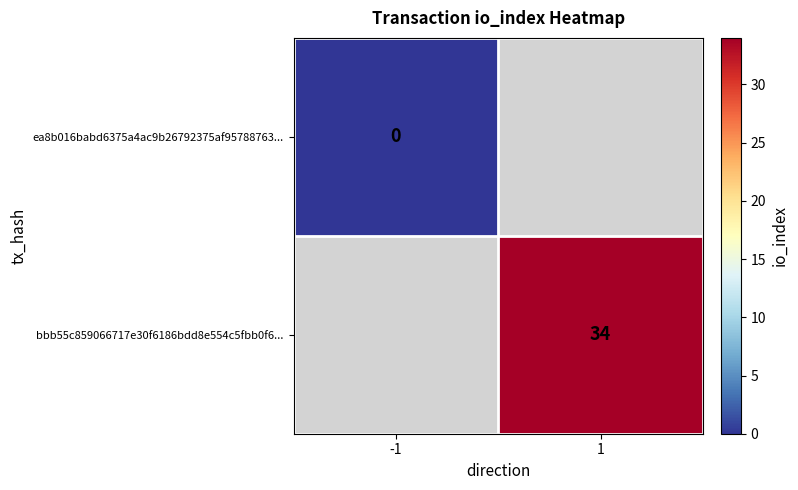

Is the value of bbb55c859066717e30f6186bdd8e554c5fbb0f6... at 1 greater than the value of ea8b016babd6375a4ac9b26792375af95788763... at -1?

Yes